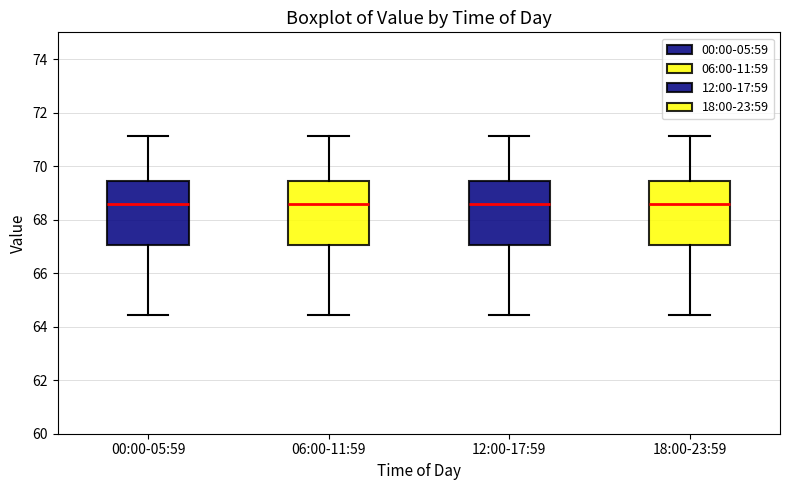

Reading left to right, read every box against the y-axis: the position of its median line, the range the box covers, and the ends of its whiskers. The values are not printed on the chart, so give them approximately, as read against the axis.

00:00-05:59: median 68.6, box 67.0 to 69.4, whiskers 64.4 to 71.2
06:00-11:59: median 68.6, box 67.0 to 69.4, whiskers 64.4 to 71.2
12:00-17:59: median 68.6, box 67.0 to 69.4, whiskers 64.4 to 71.2
18:00-23:59: median 68.6, box 67.0 to 69.4, whiskers 64.4 to 71.2